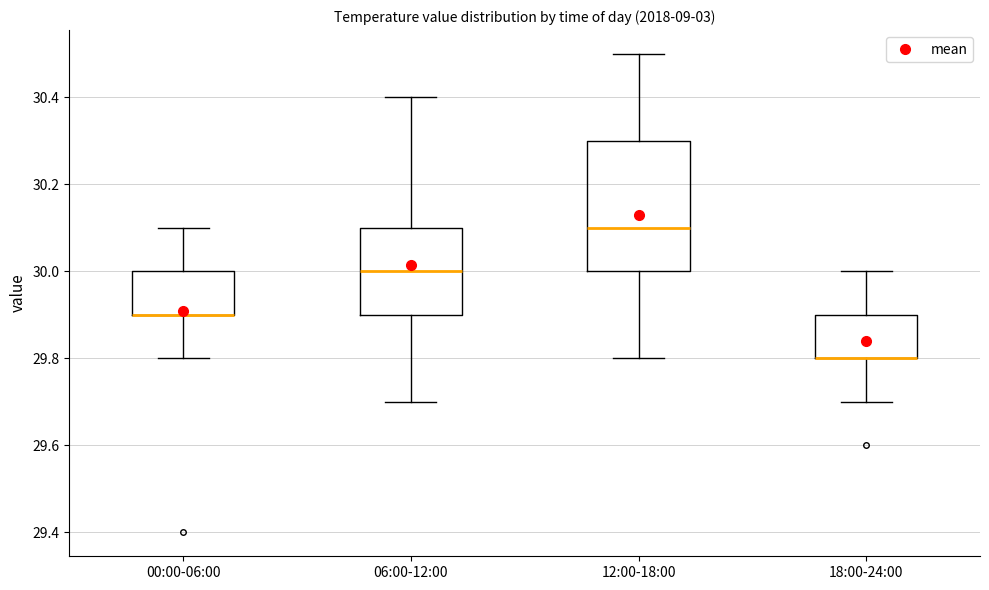

Reading left to right, transcribe this box plot: for each box, give where its median line is, the range the box spans, and where its two whiskers end, as read against the y-axis. The values are not printed on the chart, so give them approximately, as read against the axis.

00:00-06:00: median 29.9 (drawn on the box's lower edge), box 29.9 to 30.0, whiskers 29.8 to 30.1
06:00-12:00: median 30.0, box 29.9 to 30.1, whiskers 29.7 to 30.4
12:00-18:00: median 30.1, box 30.0 to 30.3, whiskers 29.8 to 30.5
18:00-24:00: median 29.8 (drawn on the box's lower edge), box 29.8 to 29.9, whiskers 29.7 to 30.0